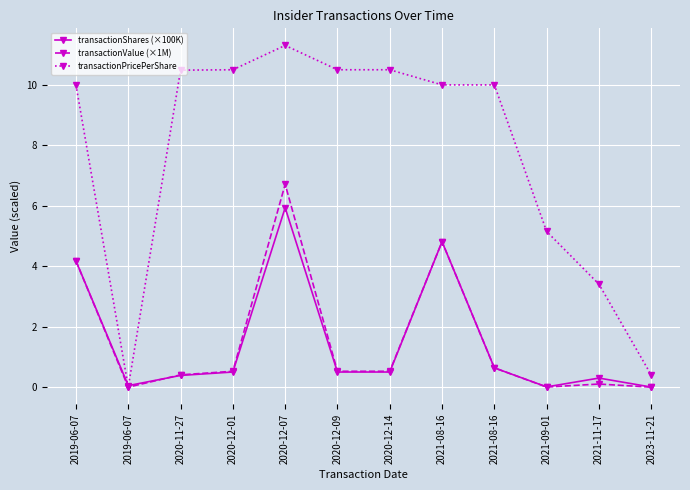

True or false: transactionShares (×100K) and transactionPricePerShare cross at least once.

True